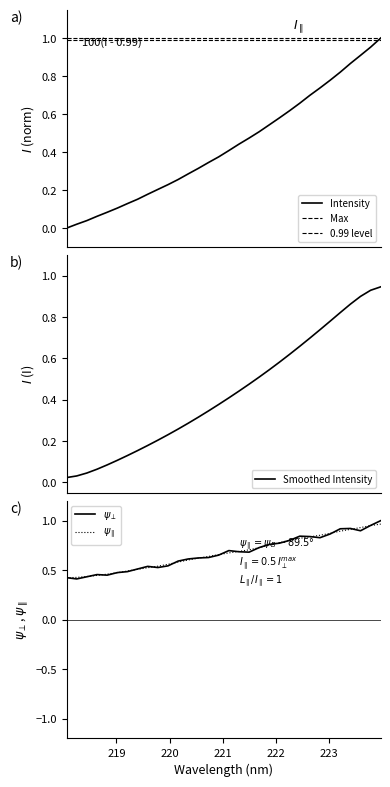

How many categories are shown in the chart?

32